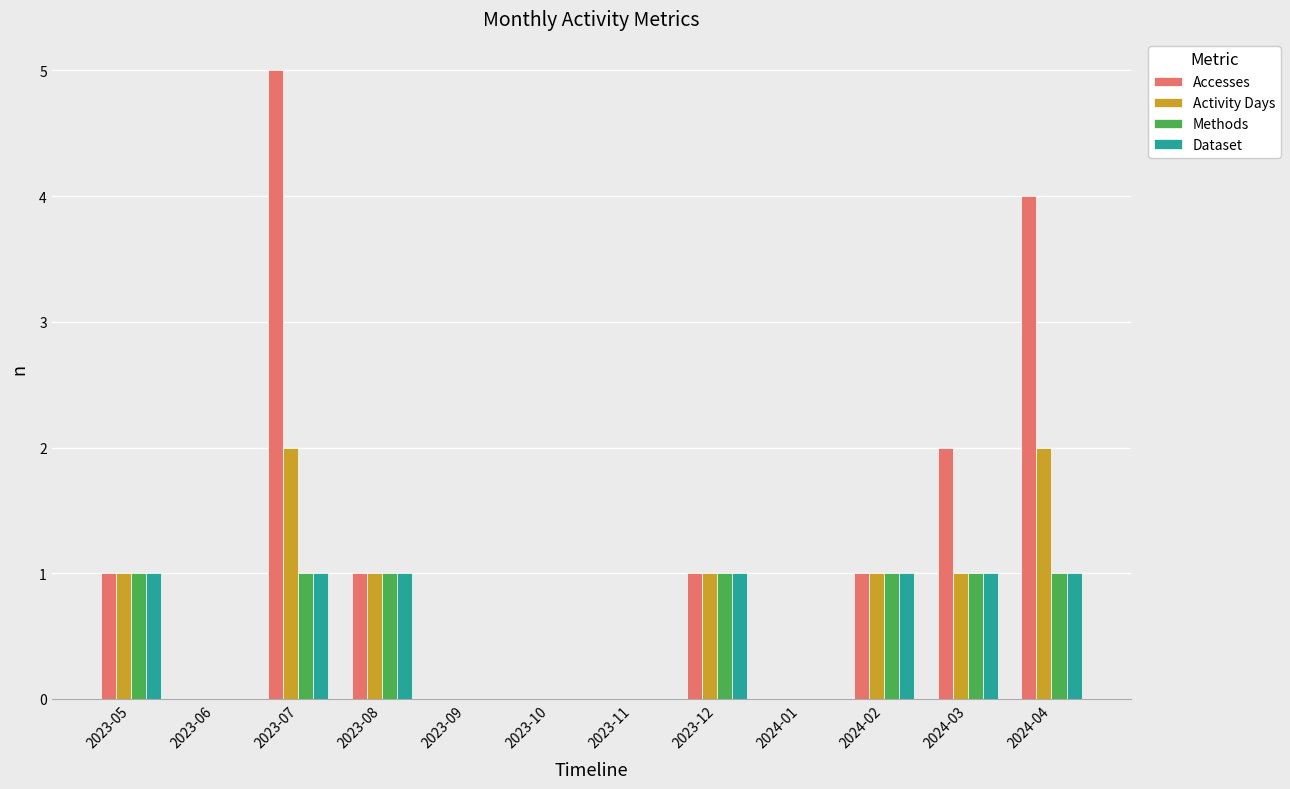

Are the bars grouped side by side (vs. stacked)?

Yes